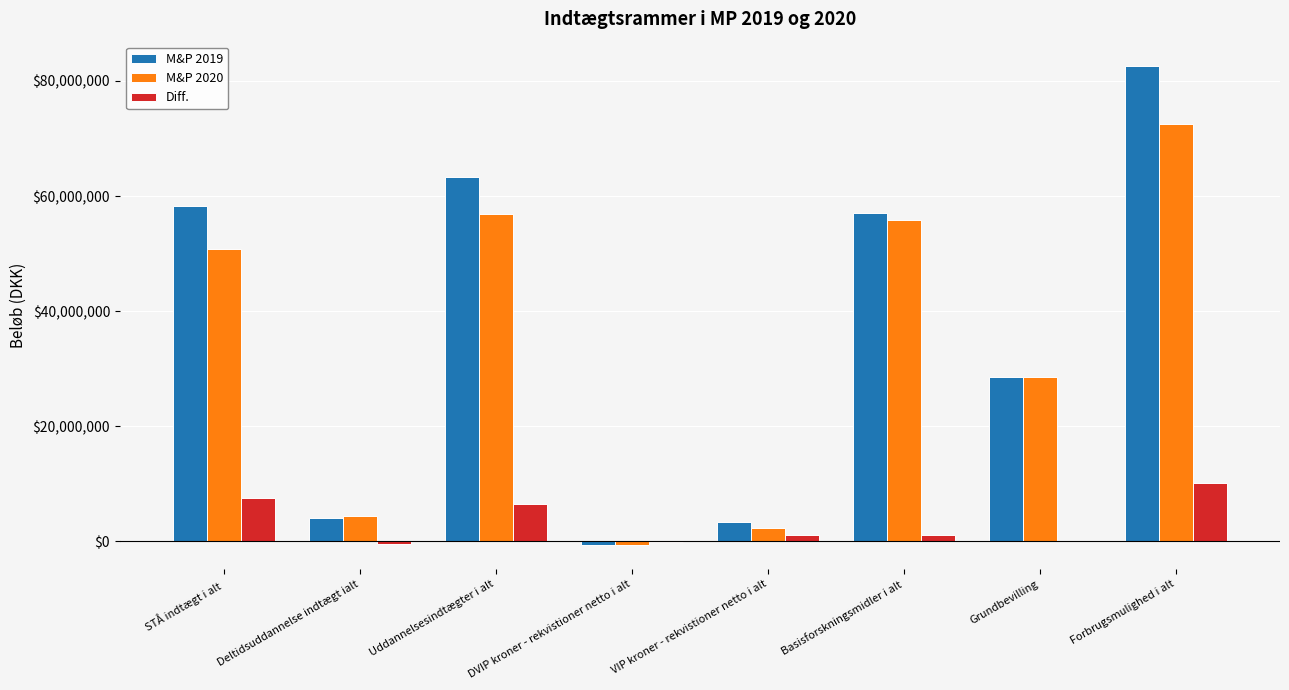

Is the value of Diff. at Grundbevilling greater than the value of M&P 2020 at Grundbevilling?

No